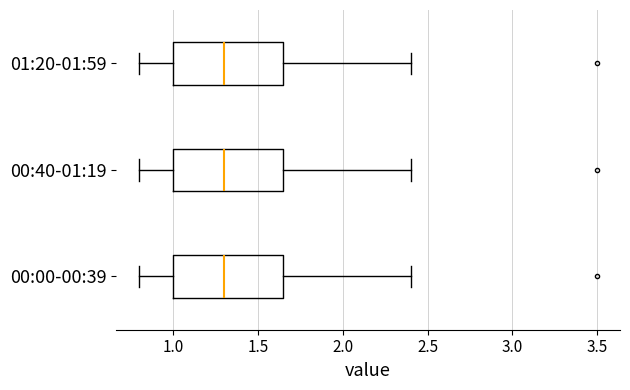

Reading bottom to top, transcribe this box plot: for each box, give where its median line is, the range the box spans, and where its two whiskers end, as read against the x-axis. The values are not printed on the chart, so give them approximately, as read against the axis.

00:00-00:39: median 1.30, box 1.00 to 1.65, whiskers 0.80 to 2.40
00:40-01:19: median 1.30, box 1.00 to 1.65, whiskers 0.80 to 2.40
01:20-01:59: median 1.30, box 1.00 to 1.65, whiskers 0.80 to 2.40